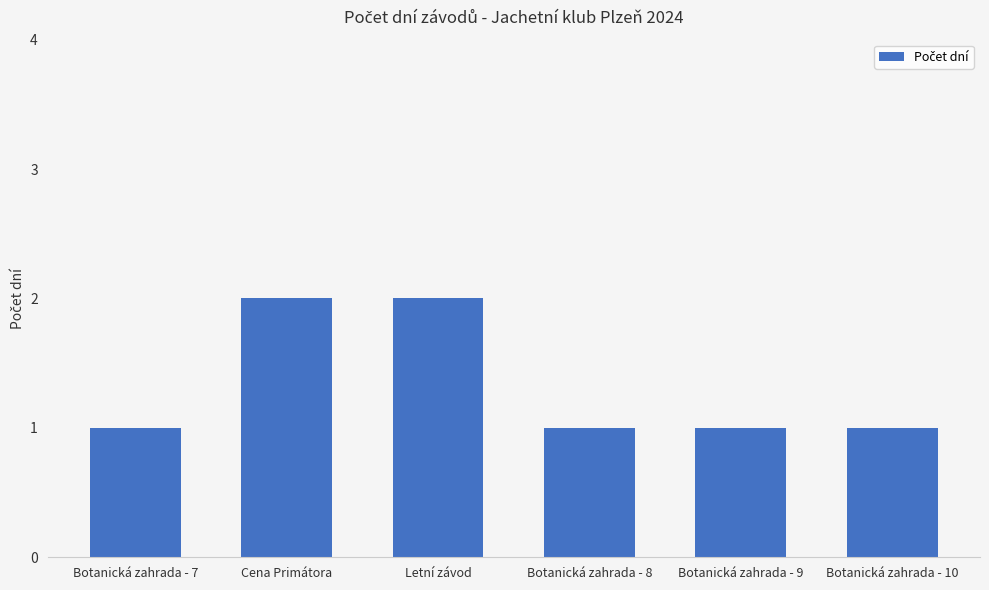

Between Botanická zahrada - 9 and Letní závod, which is larger?

Letní závod